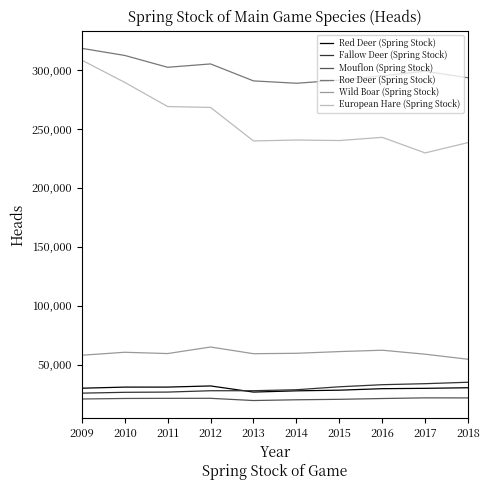

What is the minimum value for Red Deer (Spring Stock)?

26618